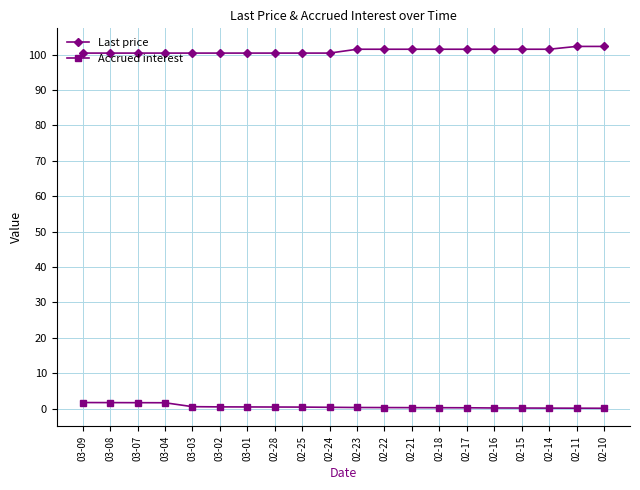

Does the chart have visible grid lines?

Yes